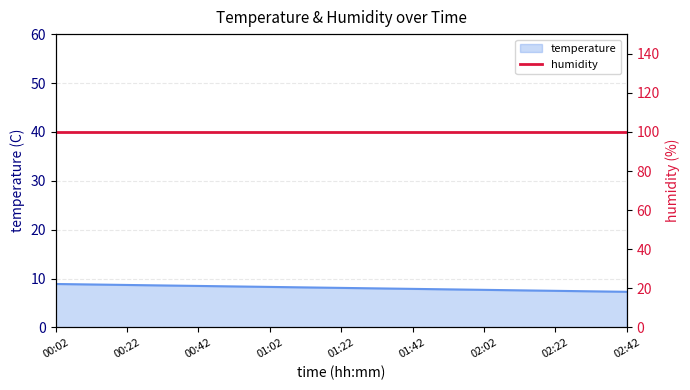

Rank the categories by value from lowest to highest.

02:42, 02:32, 02:22, 02:12, 02:02, 01:52, 01:42, 01:32, 01:22, 01:12, 01:02, 00:52, 00:42, 00:32, 00:22, 00:12, 00:02